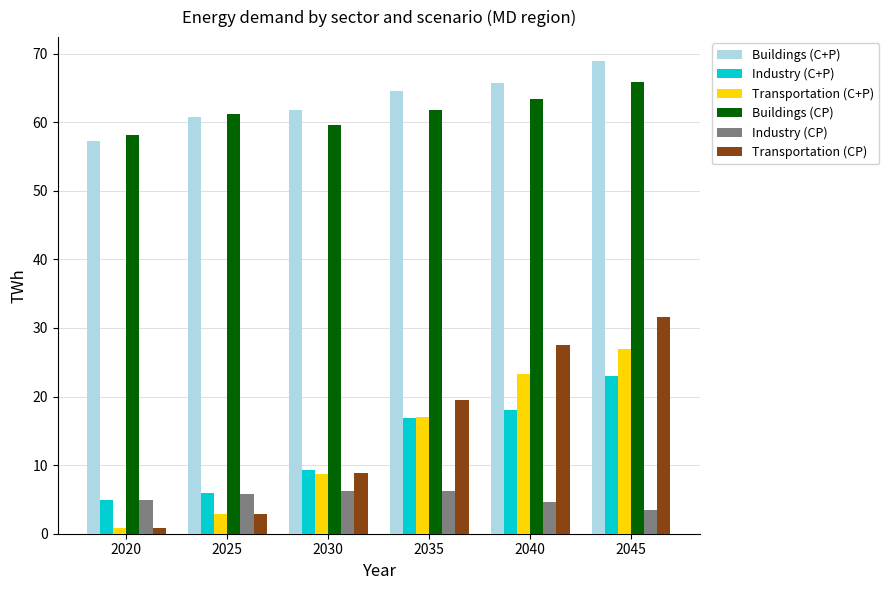

What is the sum of the Transportation (C+P) values at 2030 and 2035?

25.6